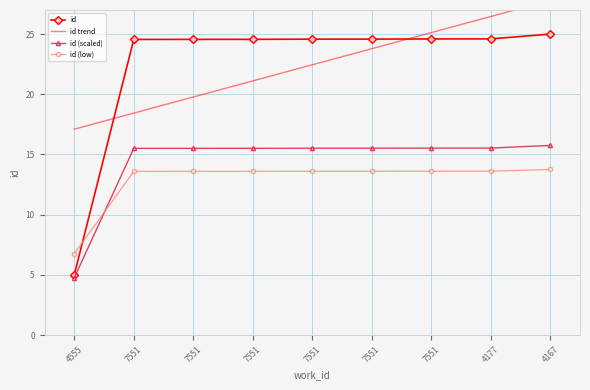

What is the total value across all series at 7551?

72.1